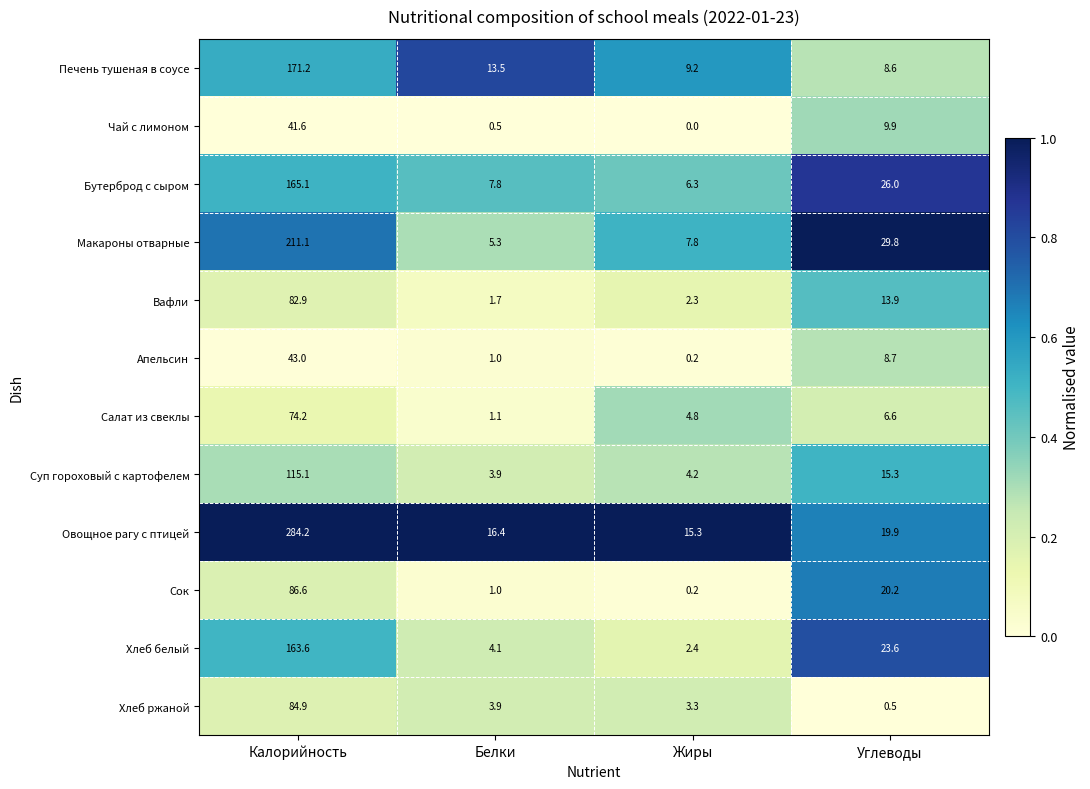

What is the difference between the second highest and second lowest values in the Сок series?

19.2